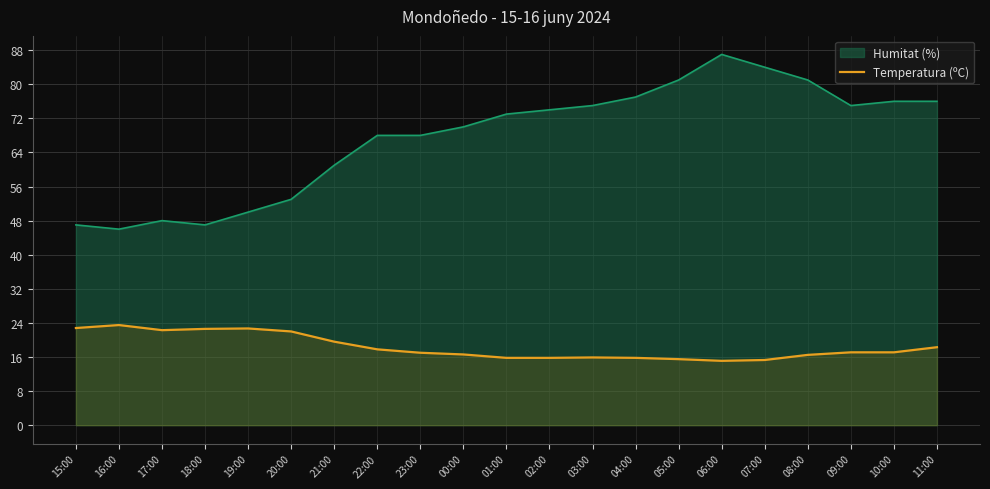

At which category does the chart reach its minimum across all series?

06:00